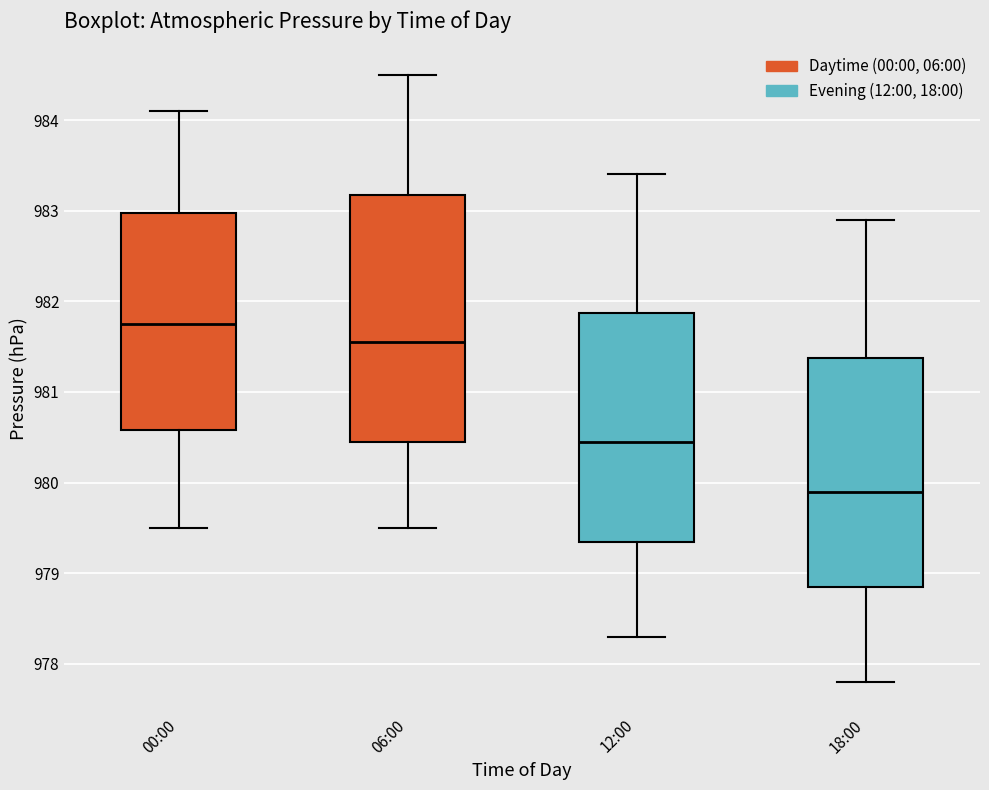

Reading left to right, read every box against the y-axis: the position of its median line, the range the box covers, and the ends of its whiskers. The values are not printed on the chart, so give them approximately, as read against the axis.

00:00: median 981.8, box 980.6 to 983.0, whiskers 979.5 to 984.1
06:00: median 981.6, box 980.5 to 983.2, whiskers 979.5 to 984.5
12:00: median 980.5, box 979.4 to 981.9, whiskers 978.3 to 983.4
18:00: median 979.9, box 978.9 to 981.4, whiskers 977.8 to 982.9